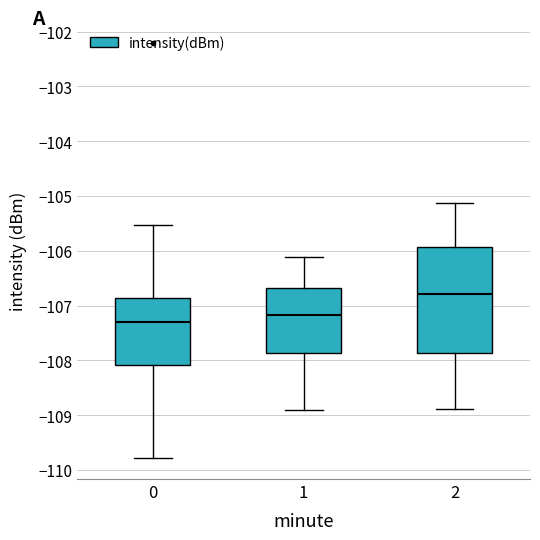

Reading left to right, read every box against the y-axis: the position of its median line, the range the box covers, and the ends of its whiskers. The values are not printed on the chart, so give them approximately, as read against the axis.

0: median -107.3, box -108.1 to -106.9, whiskers -109.8 to -105.5
1: median -107.2, box -107.9 to -106.7, whiskers -108.9 to -106.1
2: median -106.8, box -107.9 to -105.9, whiskers -108.9 to -105.1